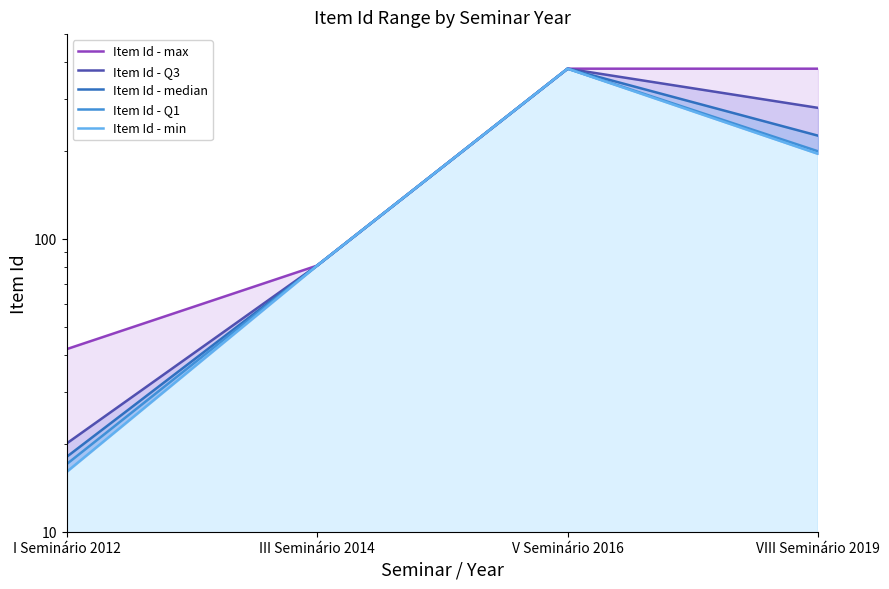

What is the lowest value of the Item Id - Q1 series?

17